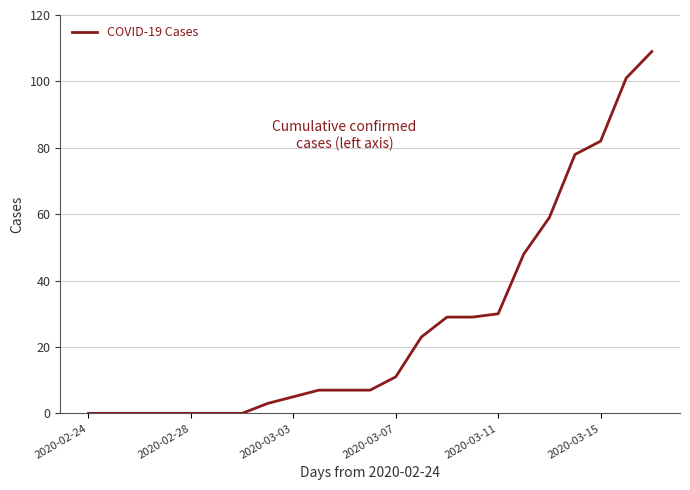

What is the difference between the maximum and second lowest values?

109